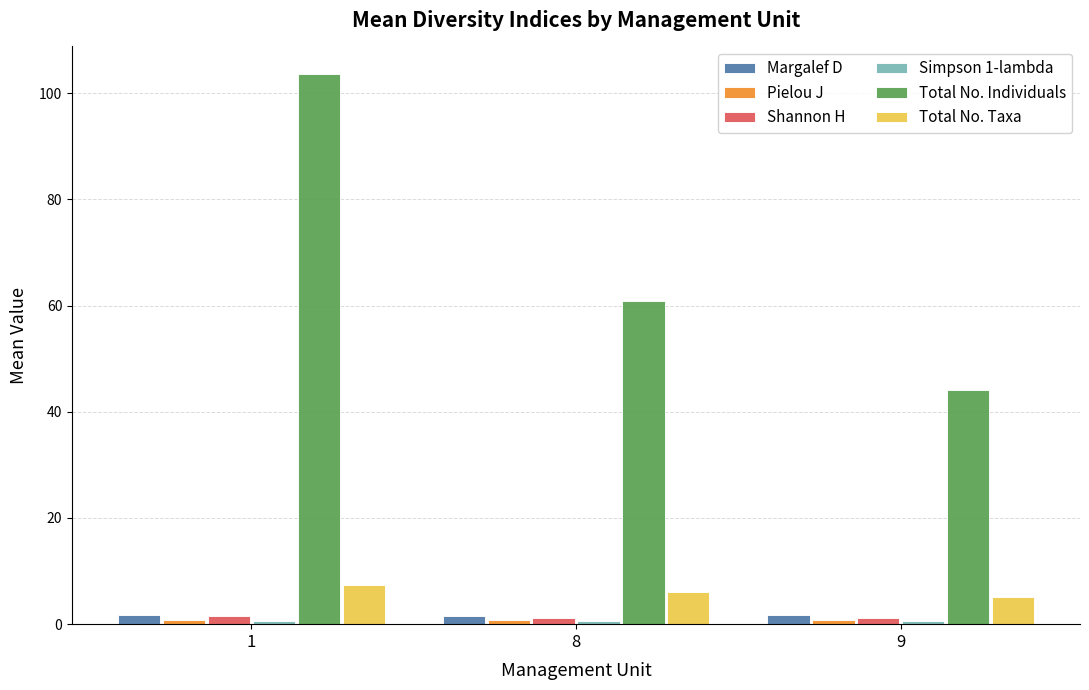

List the labels in order of Total No. Taxa value, largest first.

1, 8, 9